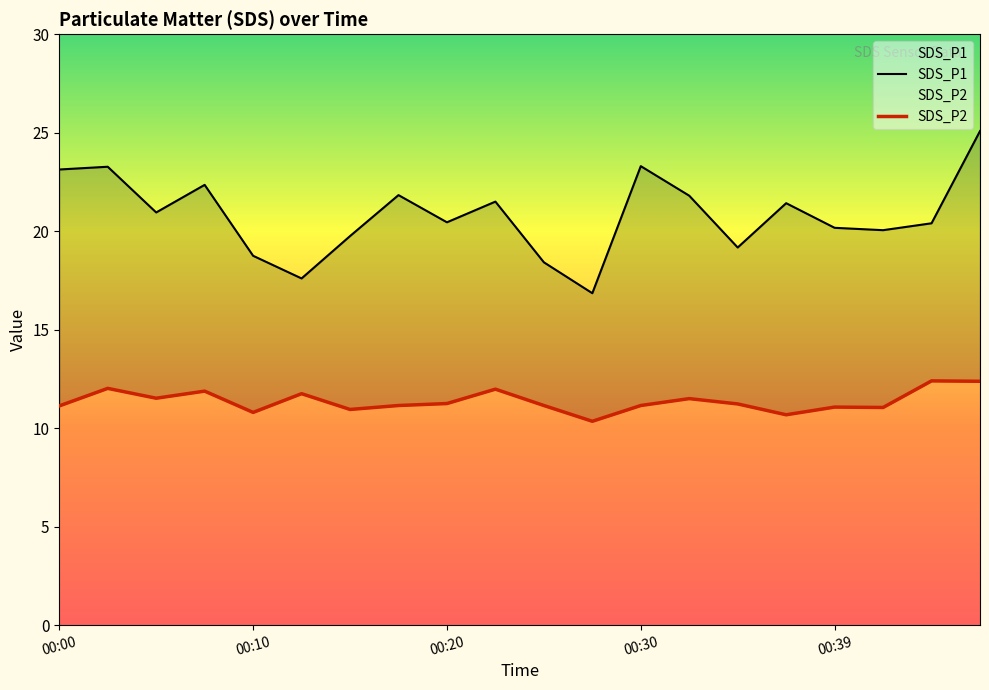

What position from the left is 00:10?

2